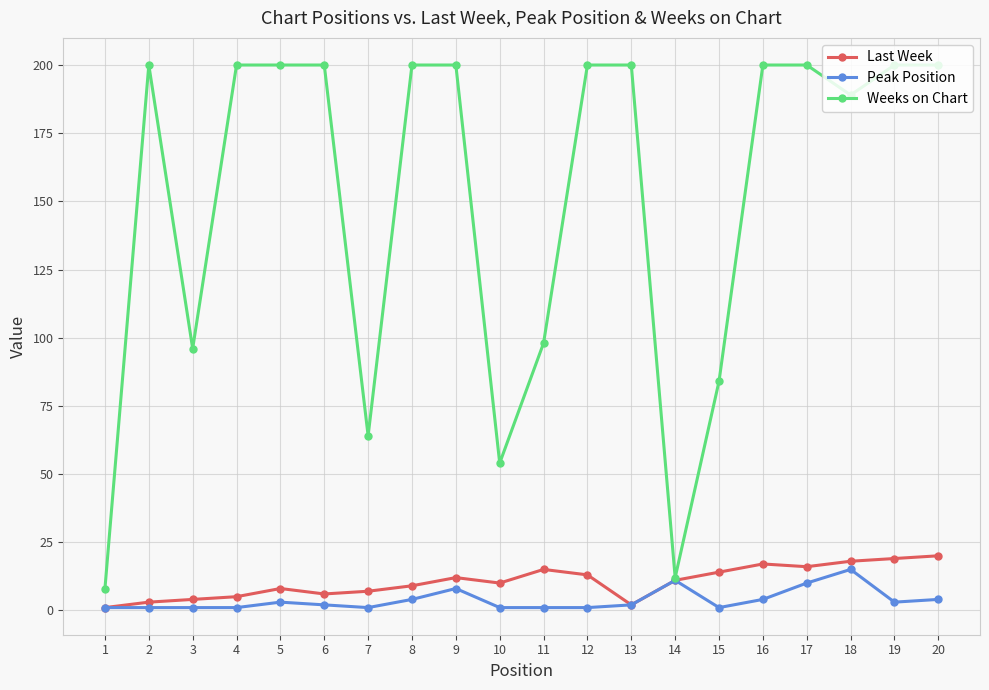

Reading left to right, transcribe all the data shown in this chart.

Last Week: 1	3	4	5	8	6	7	9	12	10	15	13	2	11	14	17	16	18	19	20
Peak Position: 1	1	1	1	3	2	1	4	8	1	1	1	2	11	1	4	10	15	3	4
Weeks on Chart: 8	200	96	200	200	200	64	200	200	54	98	200	200	12	84	200	200	189	200	200